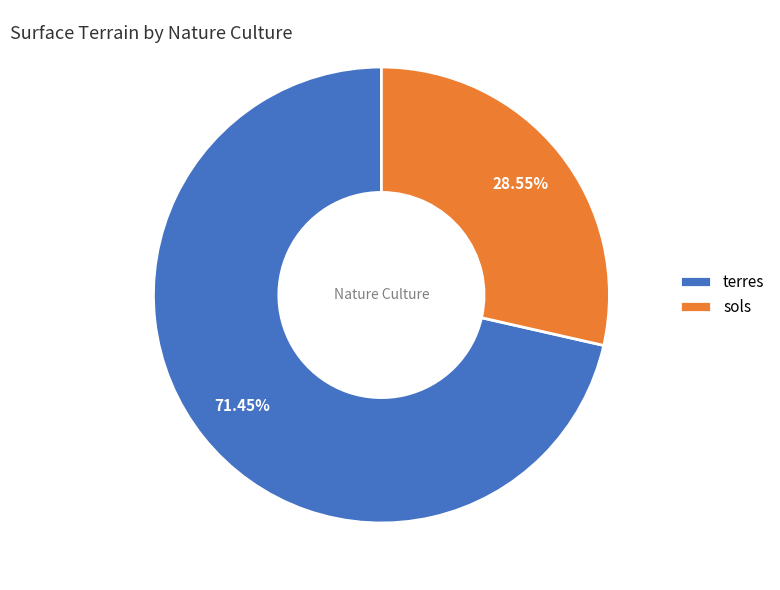

How many segments does this pie chart have?

2